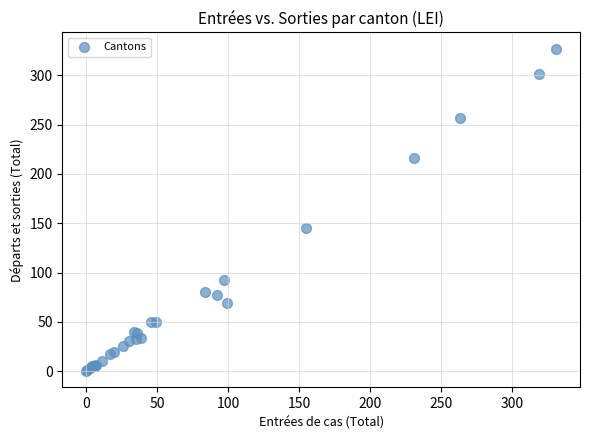

What Y value in the scatter plot is closest to 163?

145